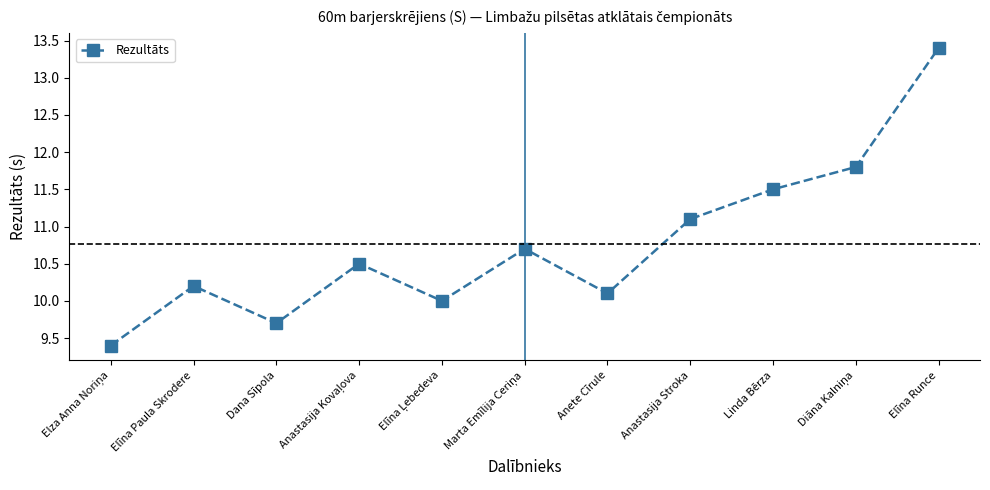

What position from the right is Dana Sīpola?

9